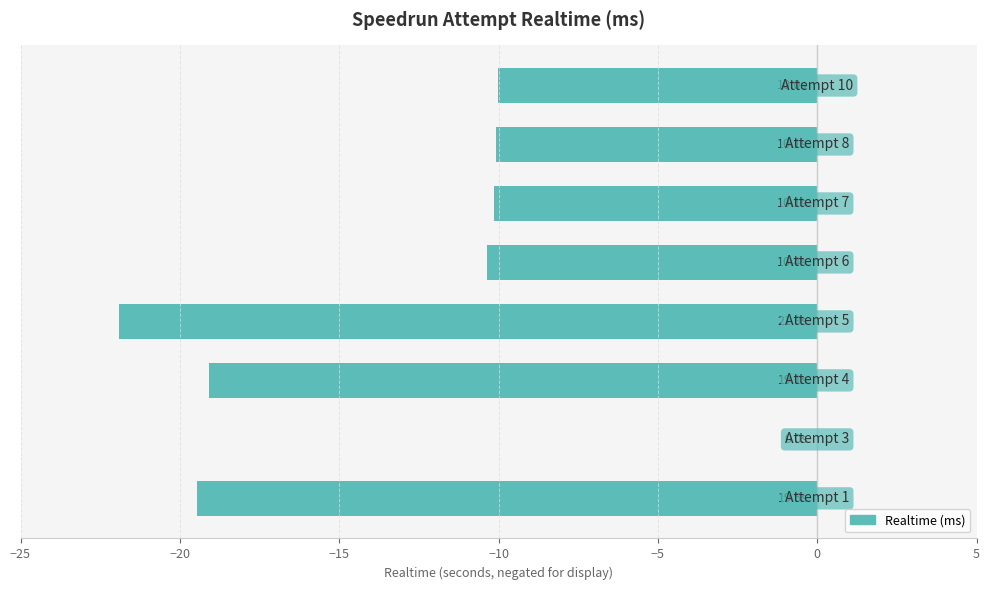

What is the sum of all values?

-101.0